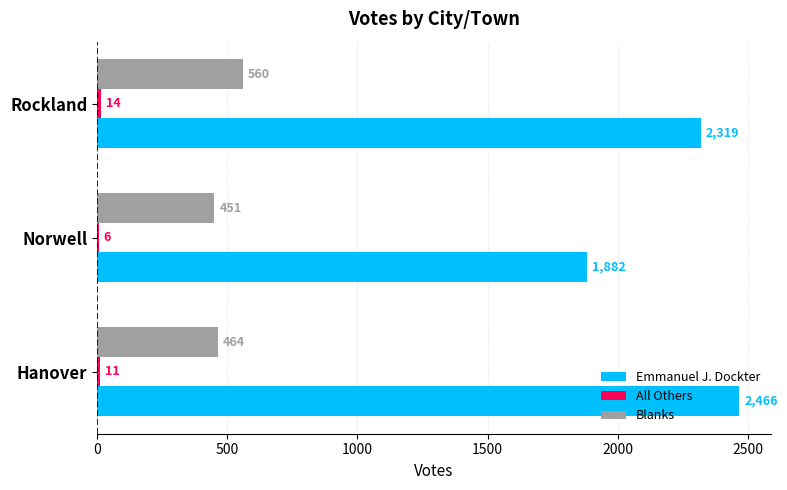

What is the sum of all Blanks values?

1475